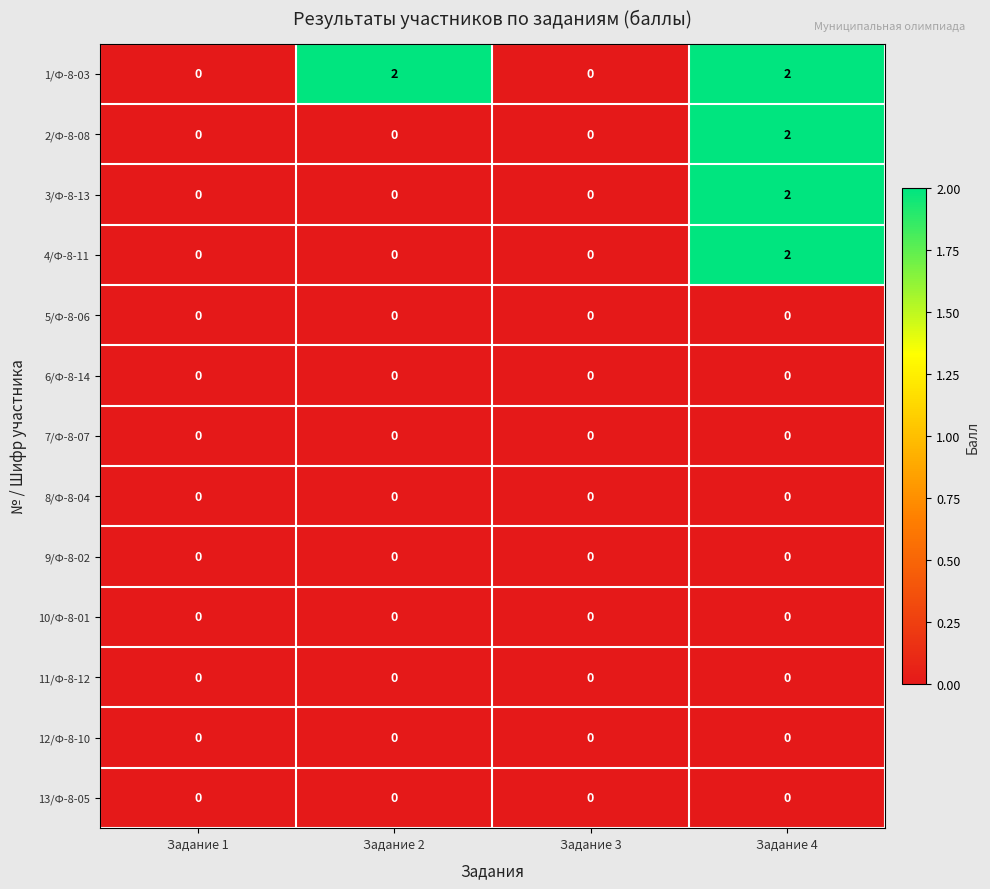

Is it true that 12/Ф-8-10 equals 0 at Задание 2?

True